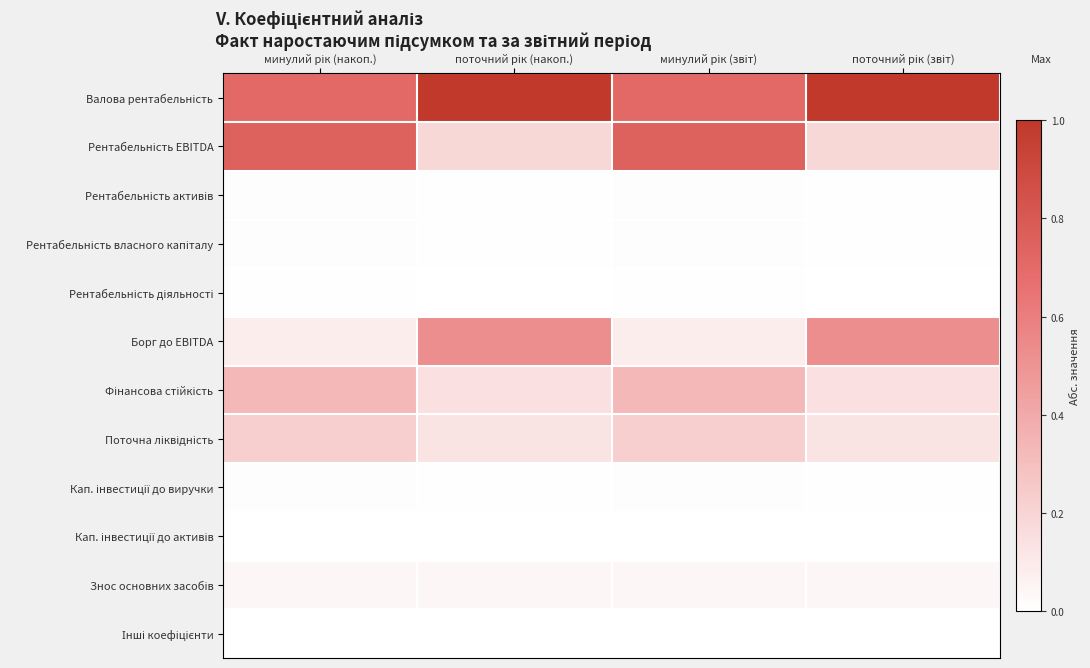

Between поточний рік (звіт) and минулий рік (накоп.), which is larger?

поточний рік (звіт)